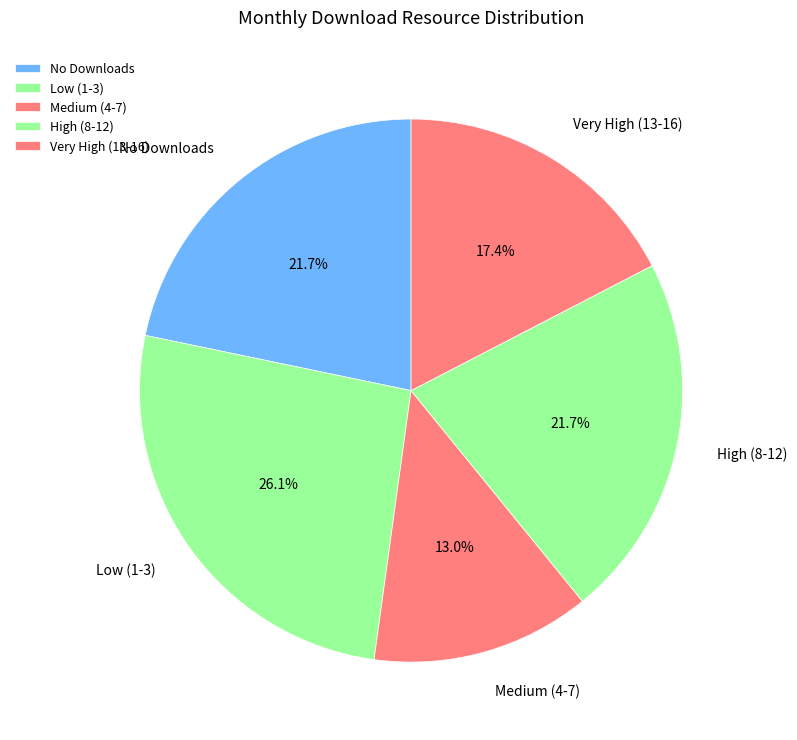

Approximately how many times larger is the value at High (8-12) compared to Very High (13-16)?

1.2